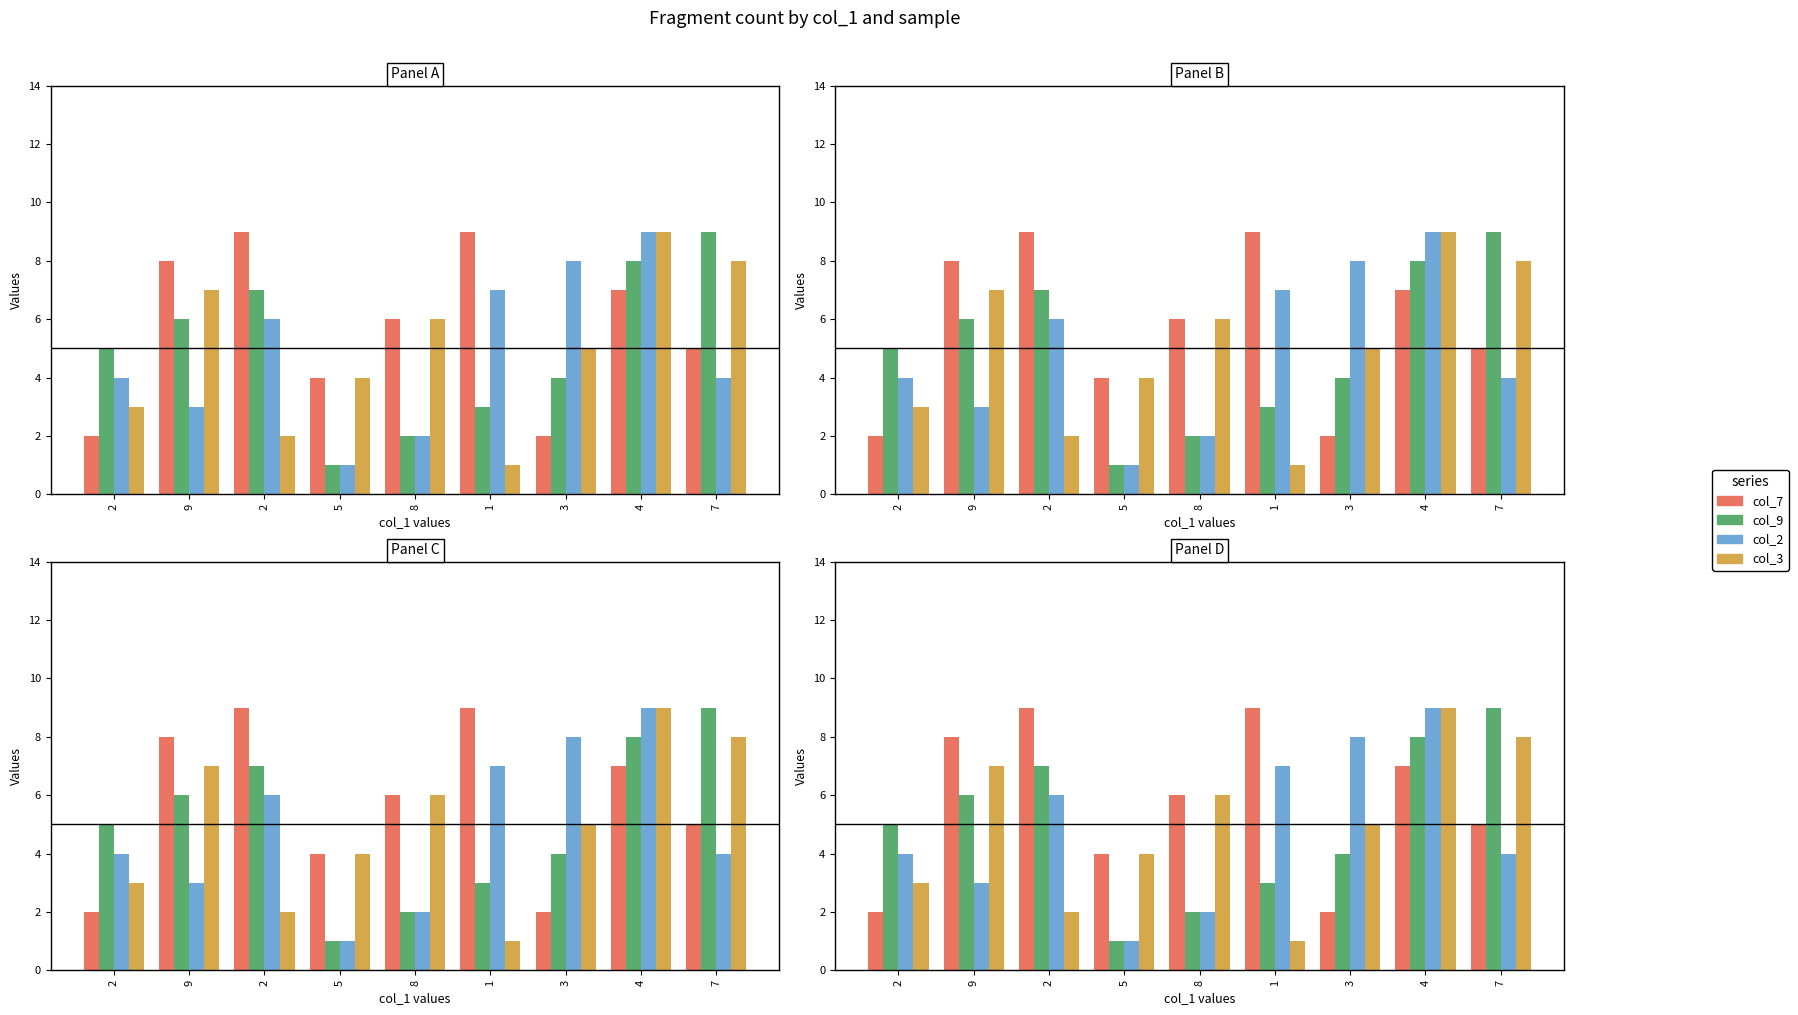

List the series in order of their peak value, lowest first.

col_7, col_9, col_2, col_3